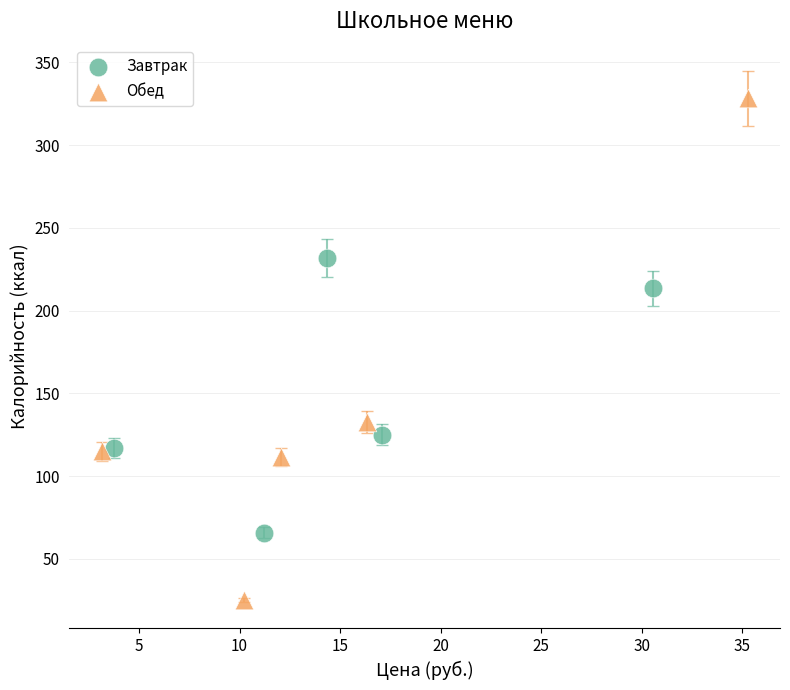

Which series has the largest Y range (max minus min)?

Обед